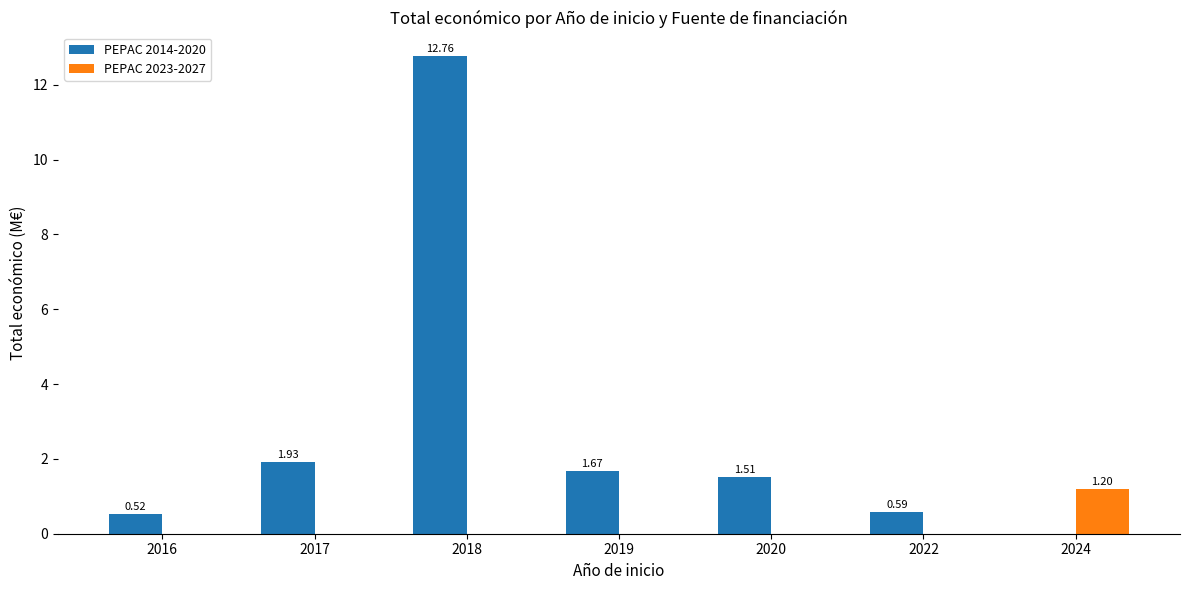

Which series has the largest total across all categories?

PEPAC 2014-2020